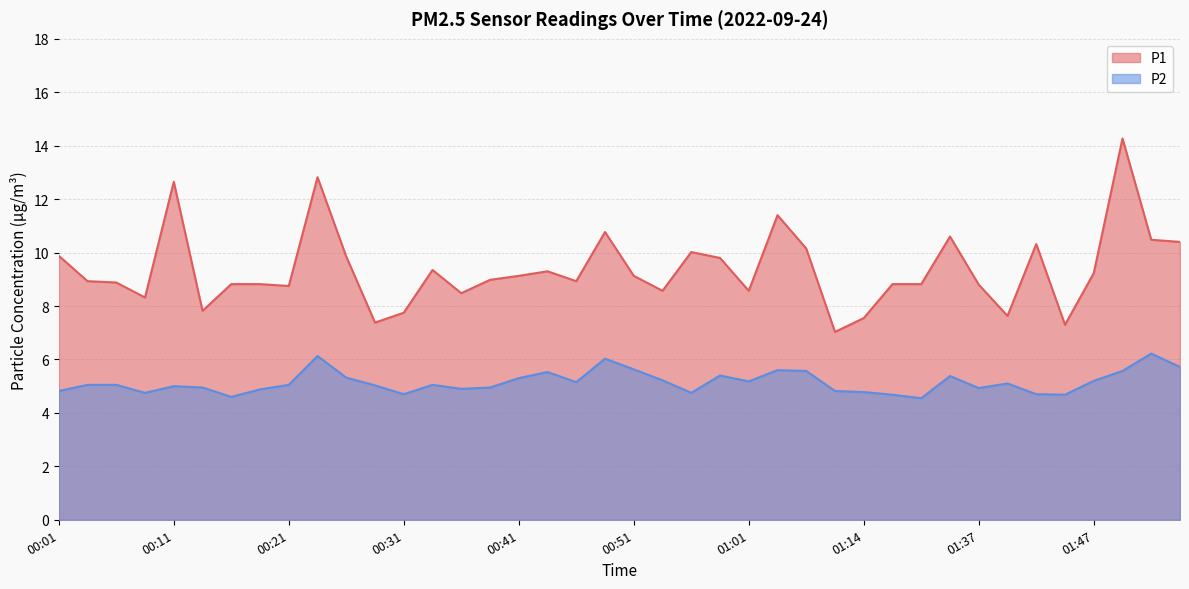

True or false: P2 has a value of 3.5 at 00:34.

False